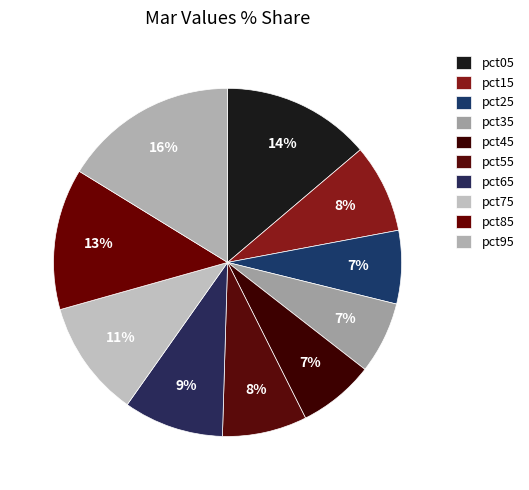

What is the total percentage of pct05 and pct65?

23.1%